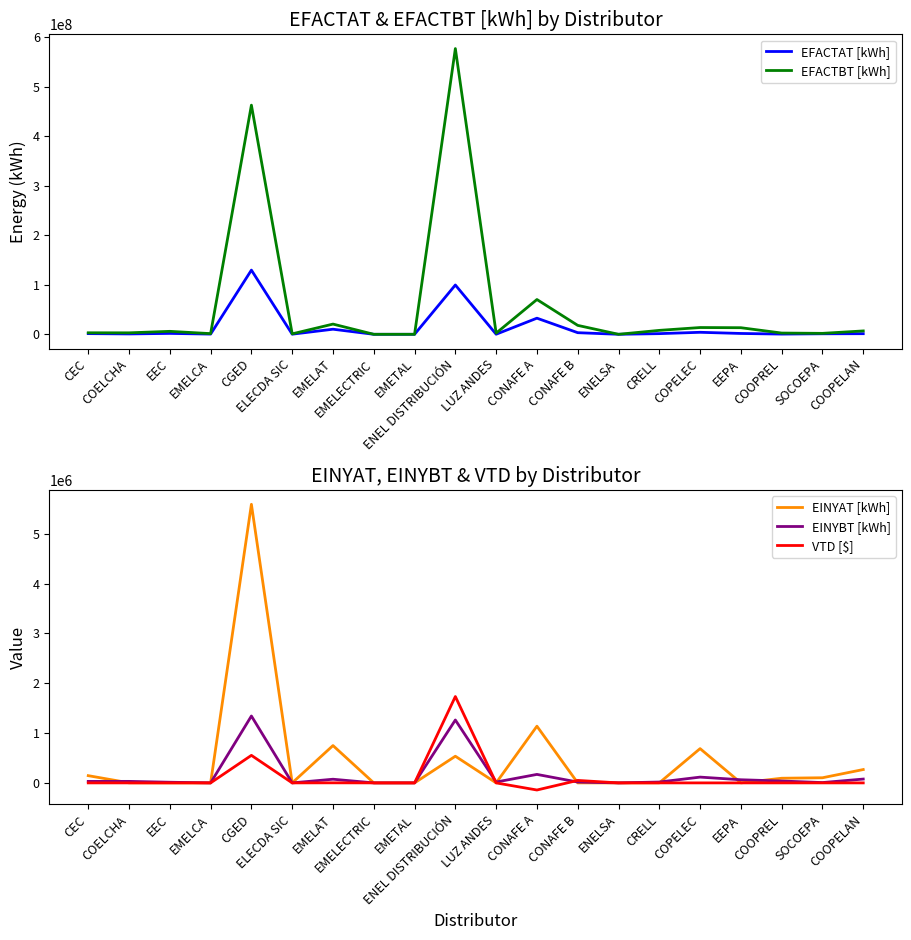

At how many categories does at least one series exceed 449749060?

2